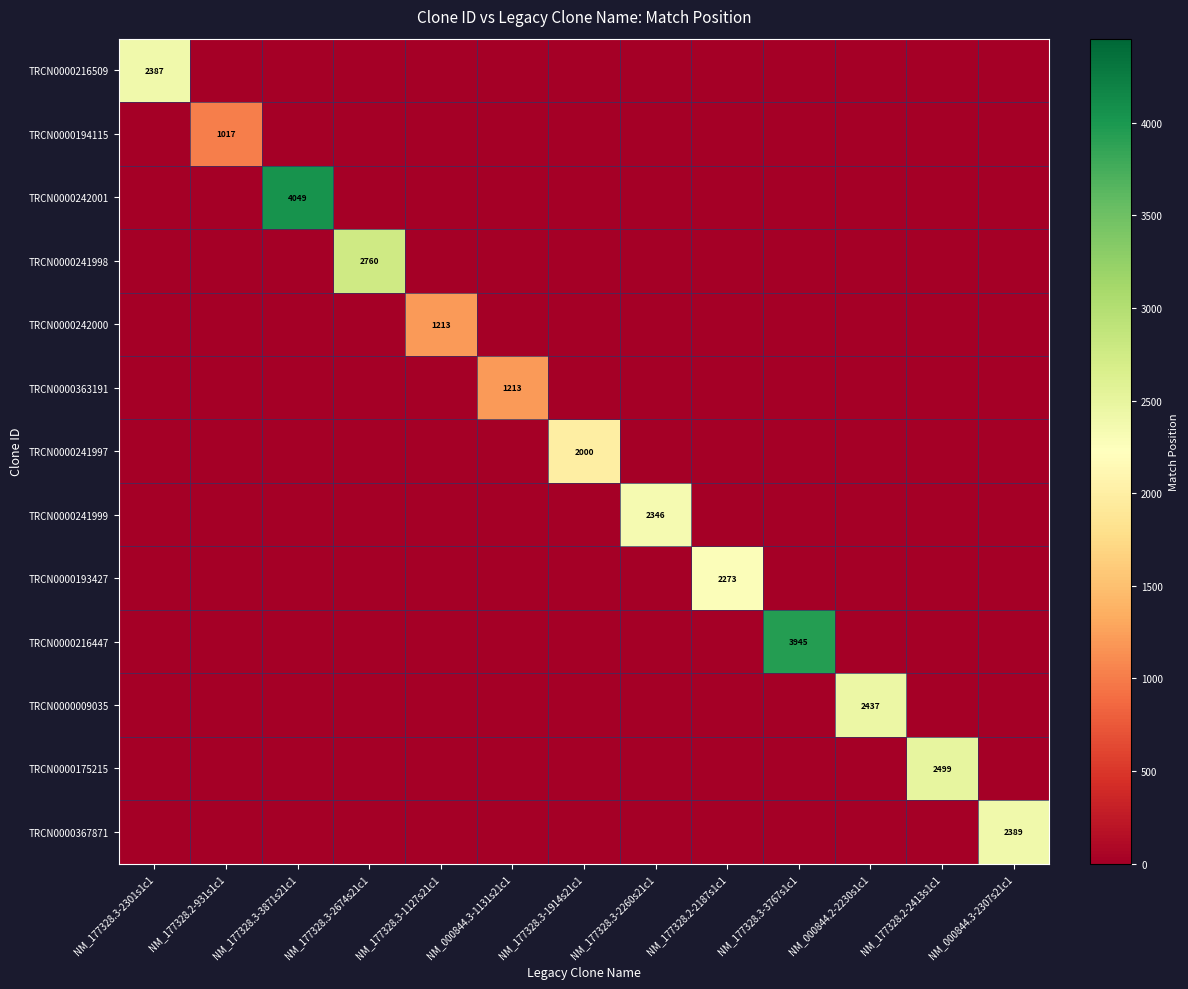

How many series are shown in this chart?

13